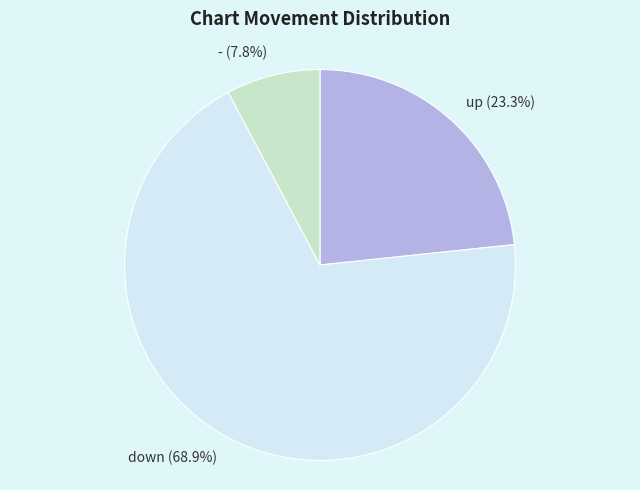

Between up and -, which is larger?

up